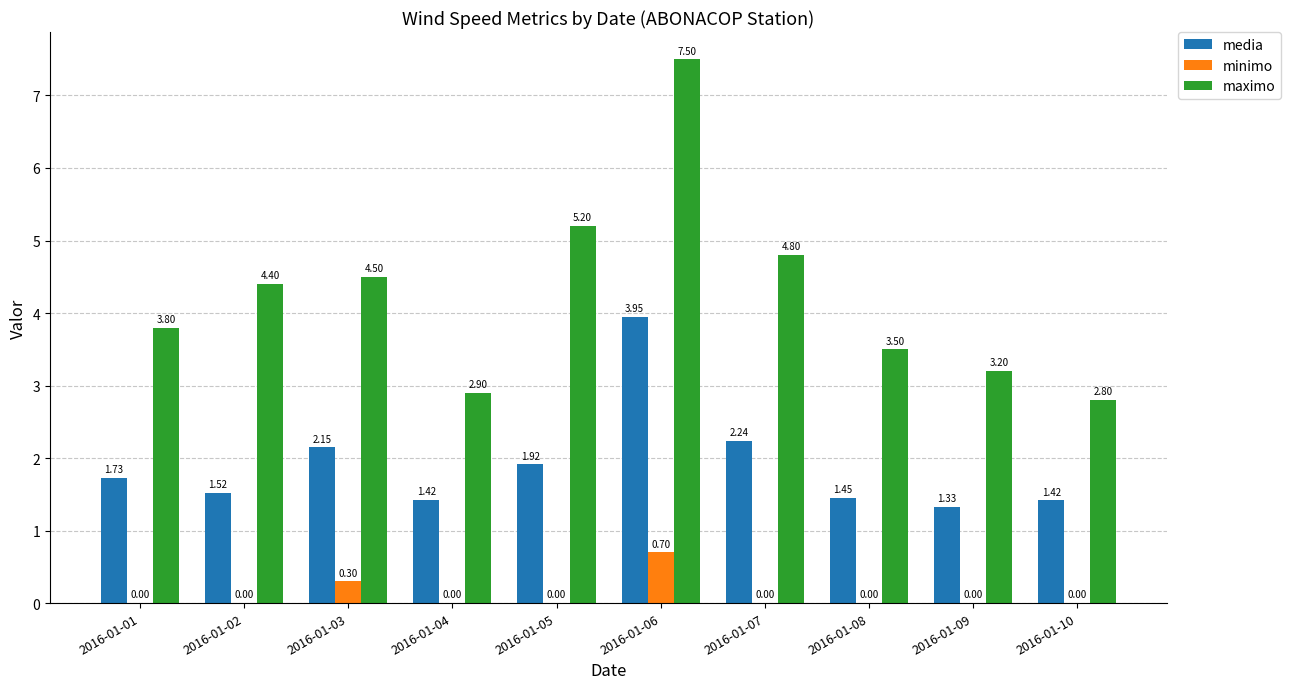

What is the sum of all media values?

19.1